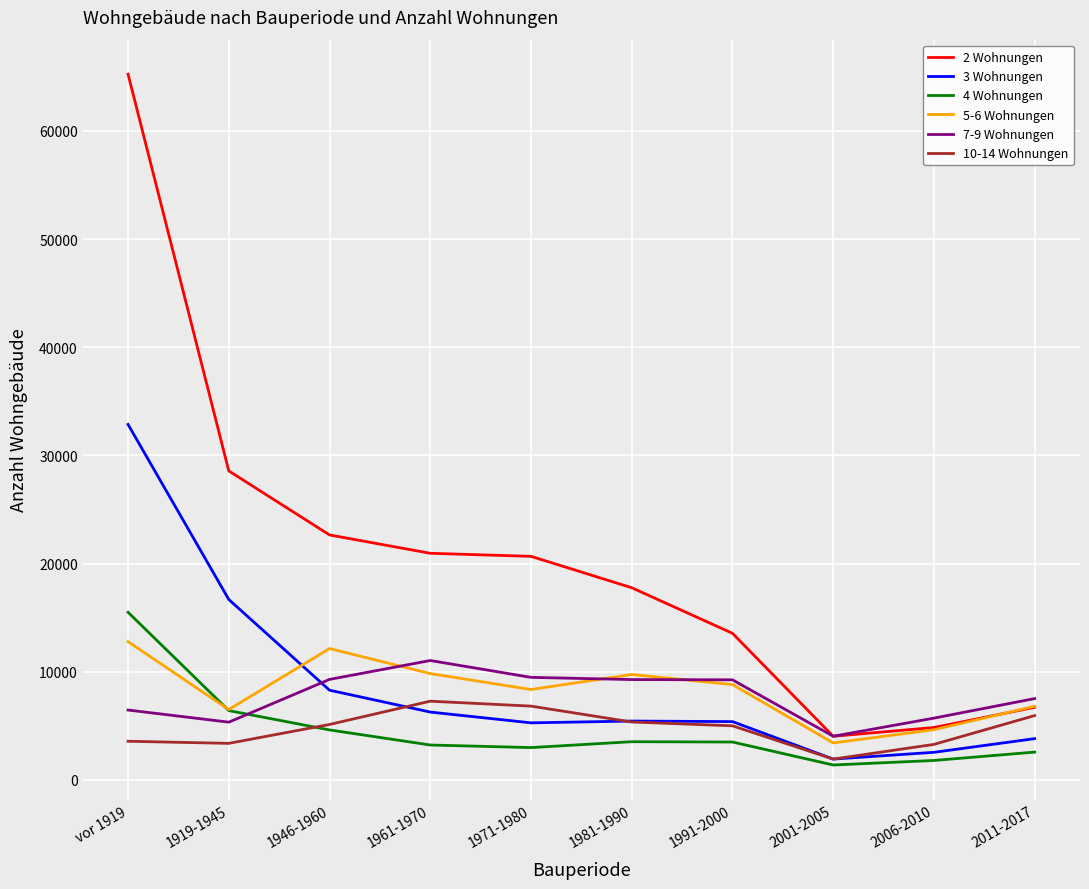

Is this an area chart (filled region under the line)?

No